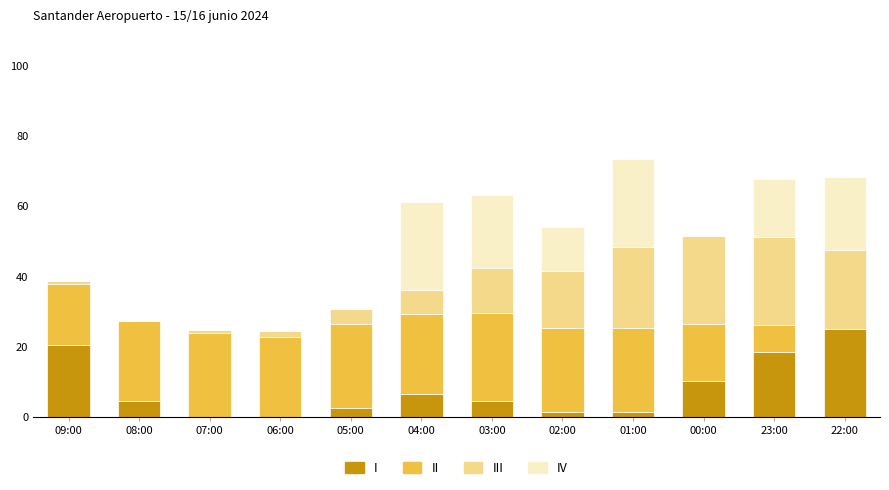

What is the sum of all I values?

94.9